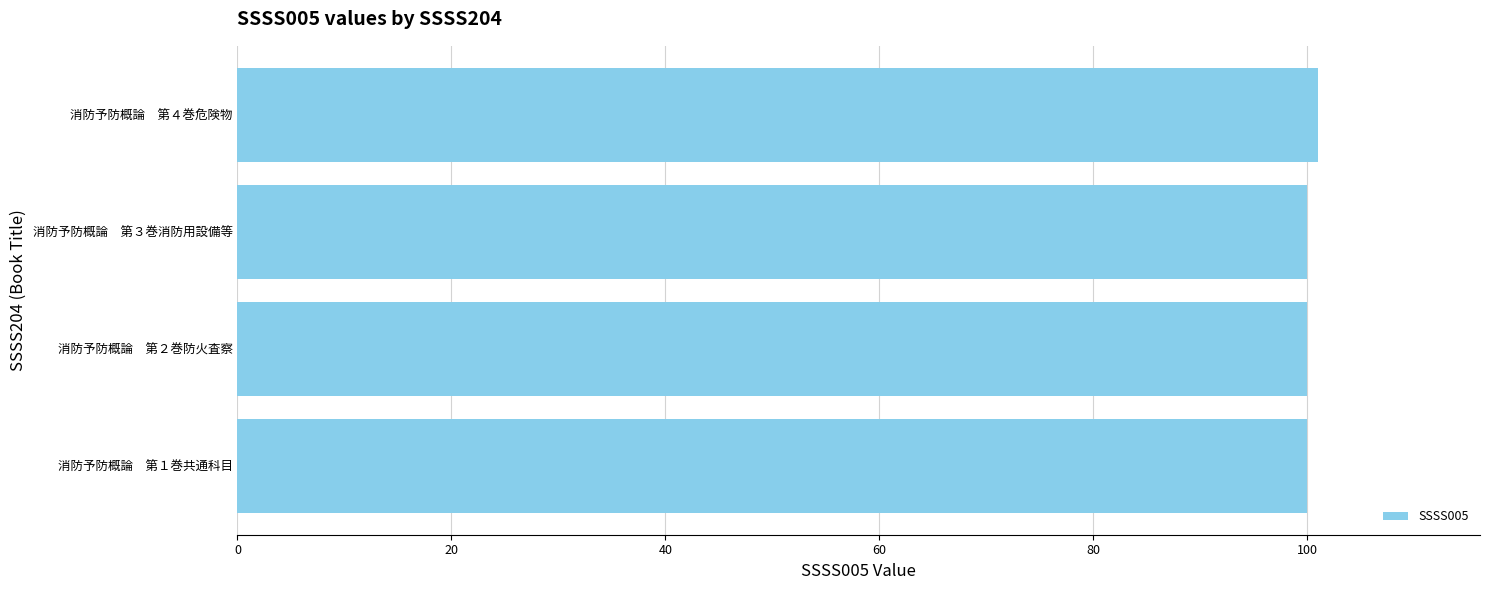

How many bars are there in total?

4